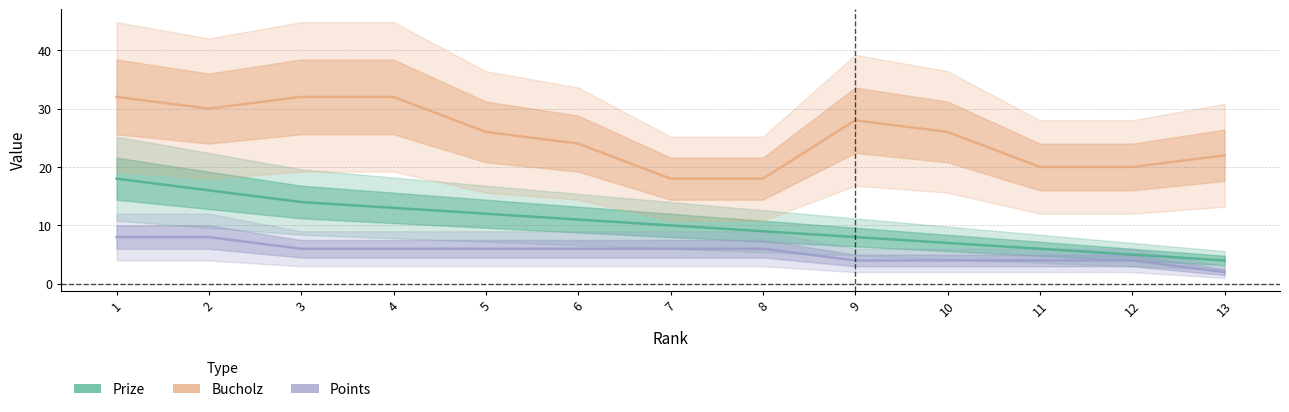

True or false: Prize has a value of 18 at 4.

False